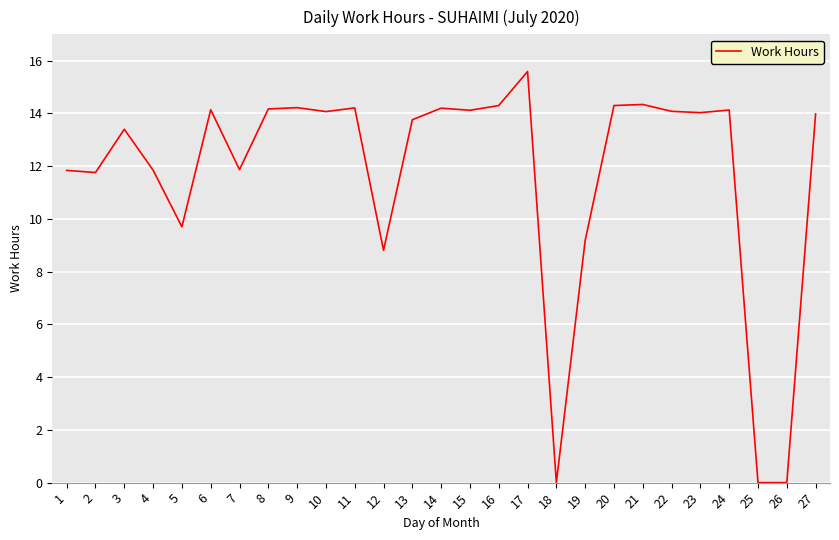

At which label is the value closest to 7?

12